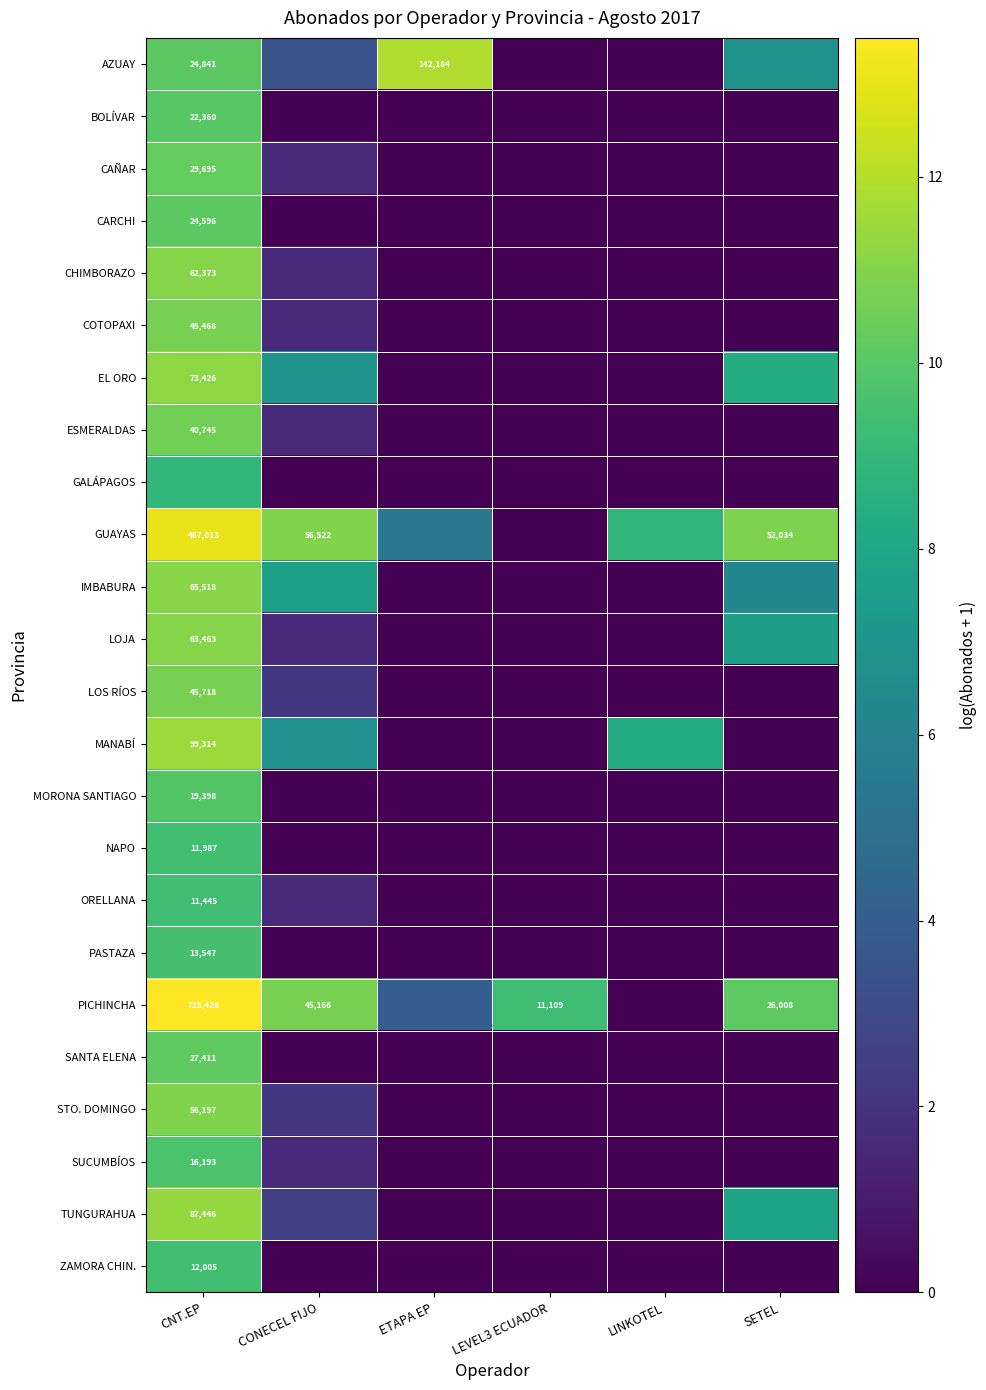

Which series has the widest spread of values?

PICHINCHA